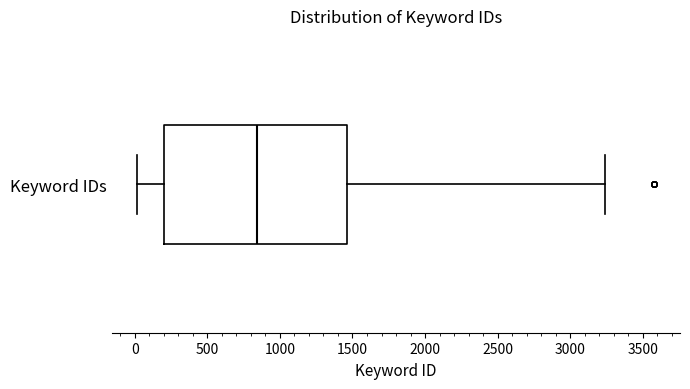

Transcribe this box plot: give where the median line is, the range the box spans, and where the two whiskers end, as read against the x-axis. The values are not printed on the chart, so give them approximately, as read against the axis.

median 850, box 200 to 1450, whiskers 0 to 3250